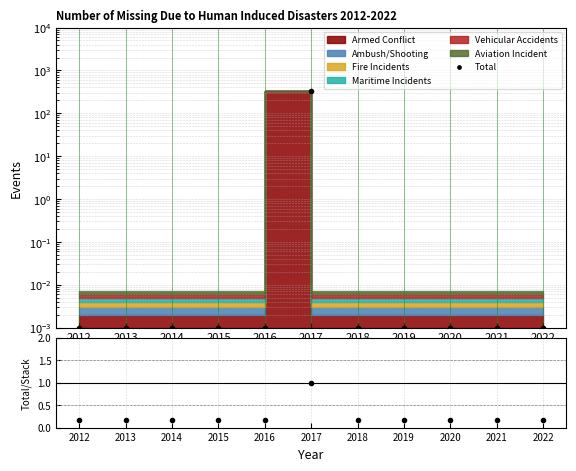

At which label does Total/Stack reach its minimum?

2012